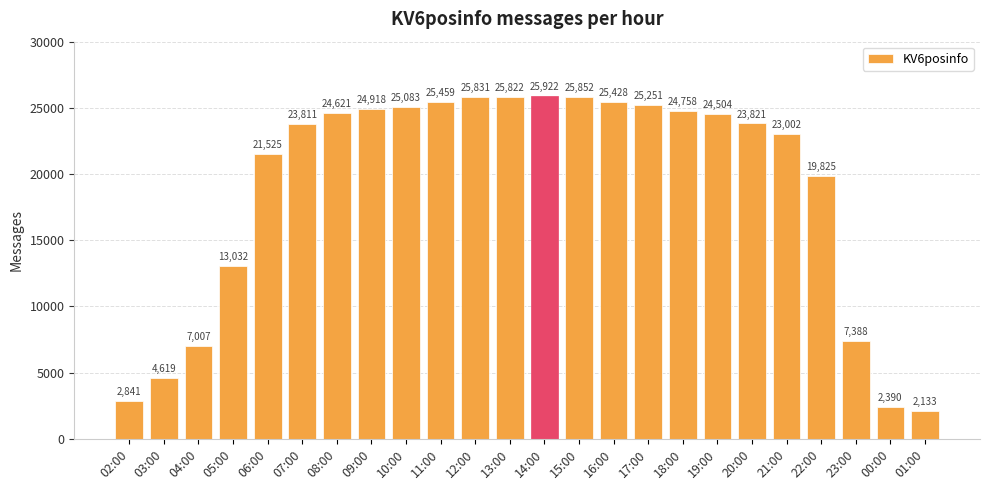

What is the value of the 11th bar from the left?

25831